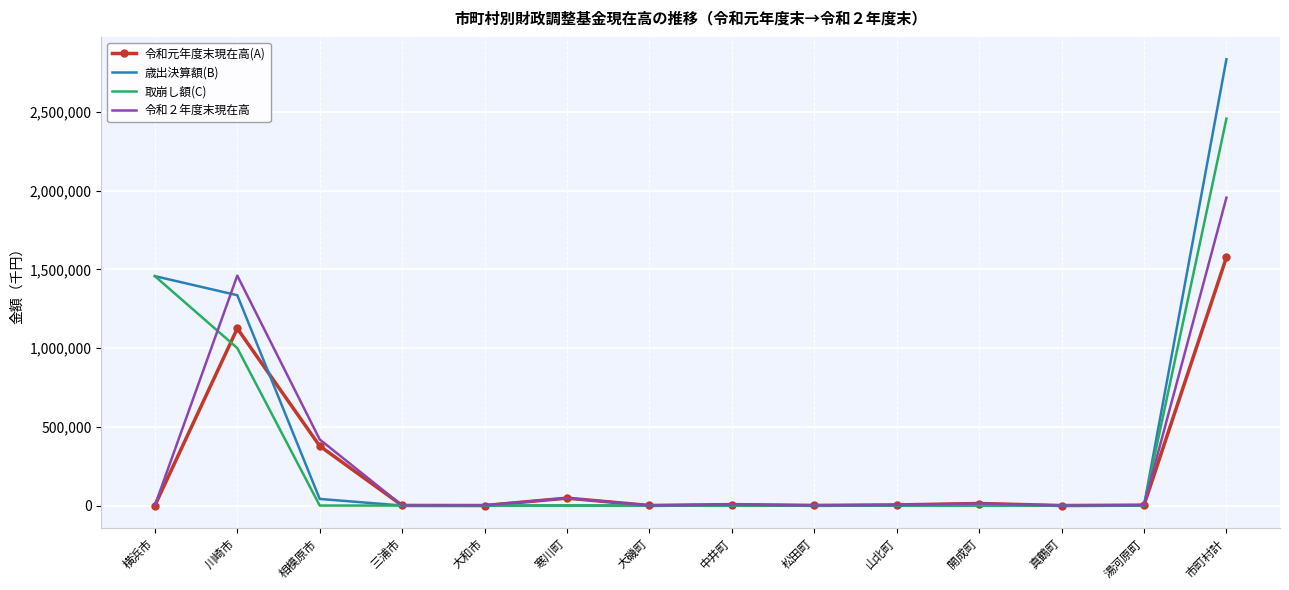

What is the maximum value for 取崩し額(C)?

2456826